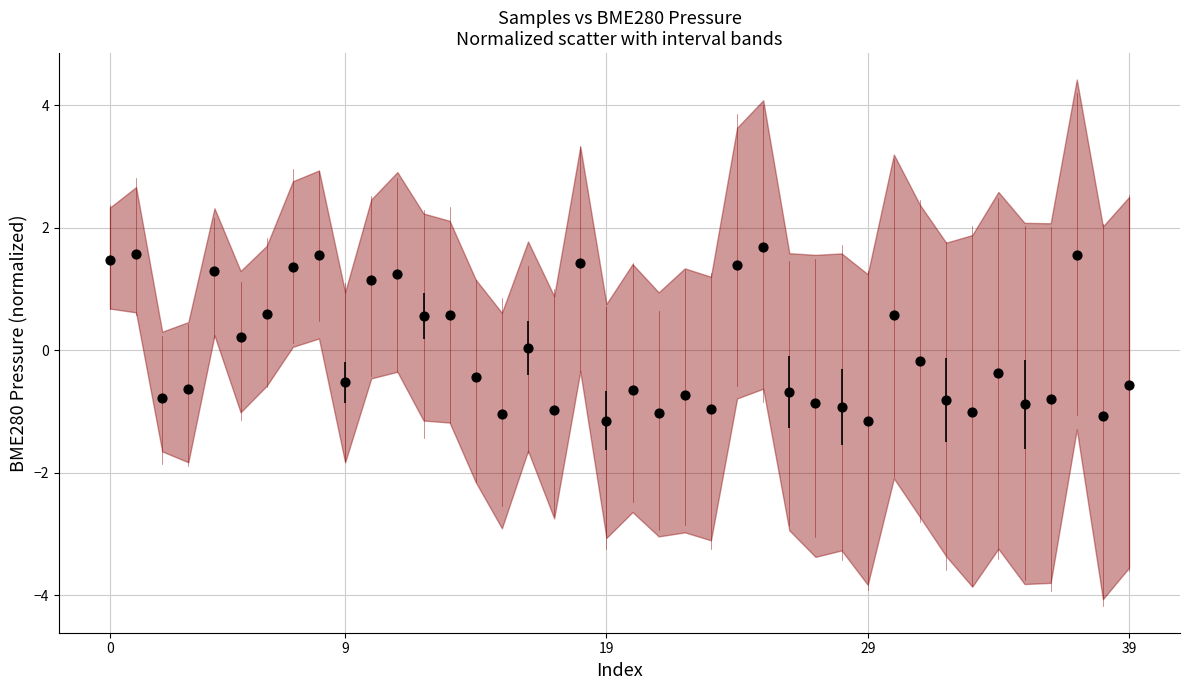

What is the range of Y values (max minus min)?

2.8